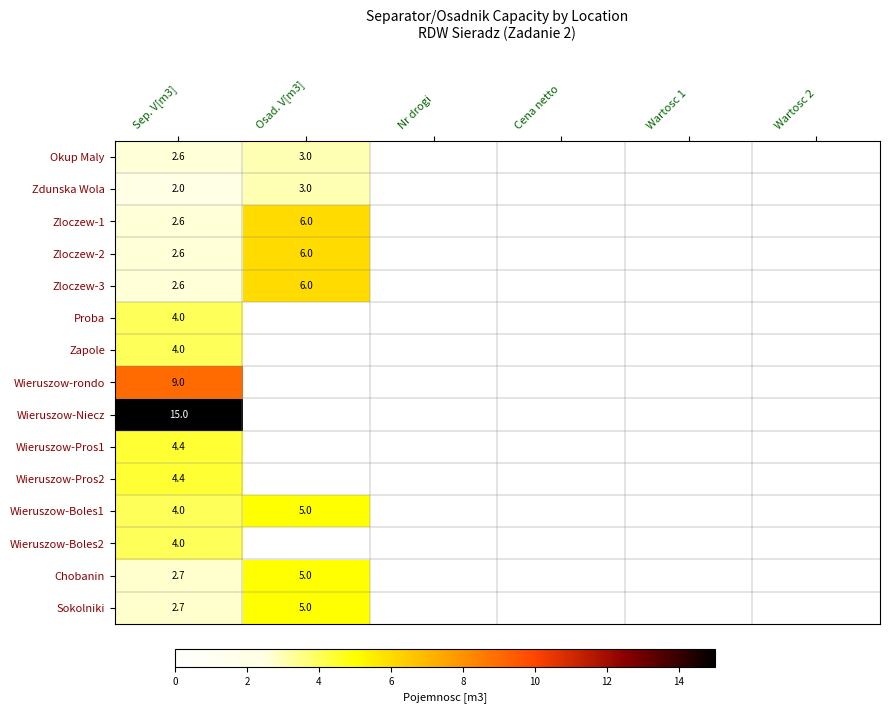

The value of Wieruszow-Boles1 at Wartosc 2 is 0.0. True or false?

True